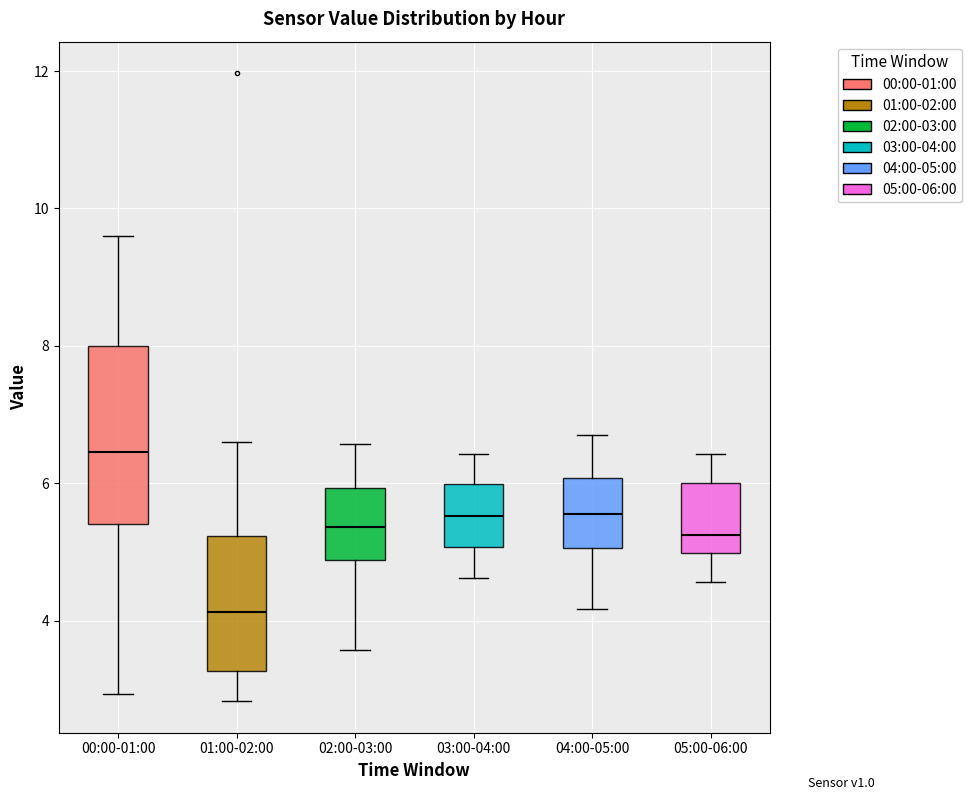

Reading left to right, transcribe this box plot: for each box, give where its median line is, the range the box spans, and where its two whiskers end, as read against the y-axis. The values are not printed on the chart, so give them approximately, as read against the axis.

00:00-01:00: median 6.4, box 5.4 to 8.0, whiskers 3.0 to 9.6
01:00-02:00: median 4.2, box 3.2 to 5.2, whiskers 2.8 to 6.6
02:00-03:00: median 5.4, box 4.8 to 6.0, whiskers 3.6 to 6.6
03:00-04:00: median 5.6, box 5.0 to 6.0, whiskers 4.6 to 6.4
04:00-05:00: median 5.6, box 5.0 to 6.0, whiskers 4.2 to 6.8
05:00-06:00: median 5.2, box 5.0 to 6.0, whiskers 4.6 to 6.4